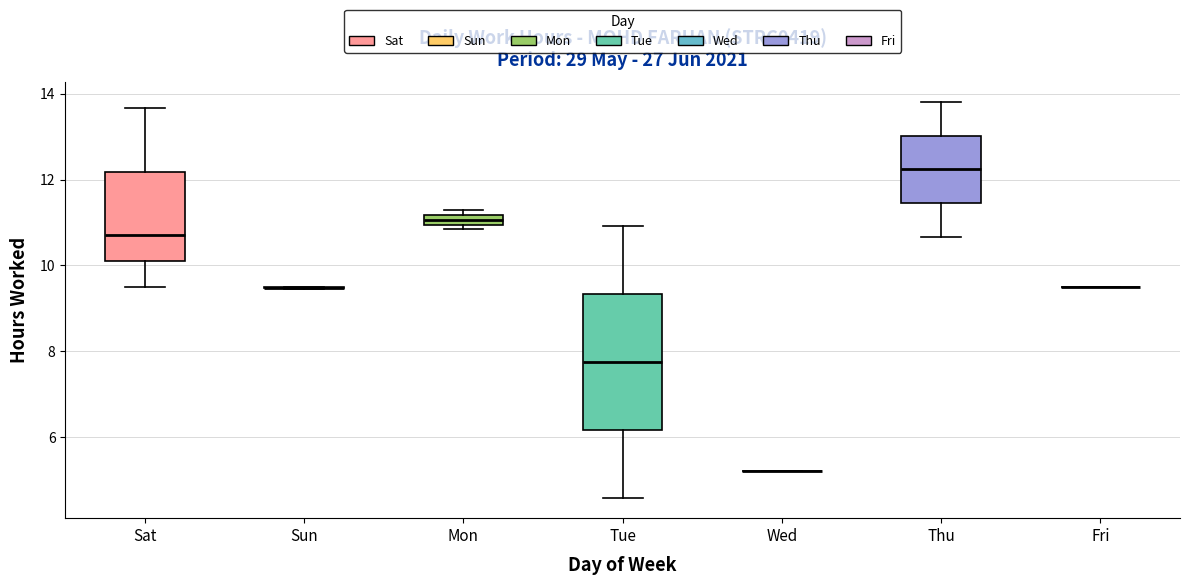

Which box is the tallest, from its lower edge to its upper edge?

Tue